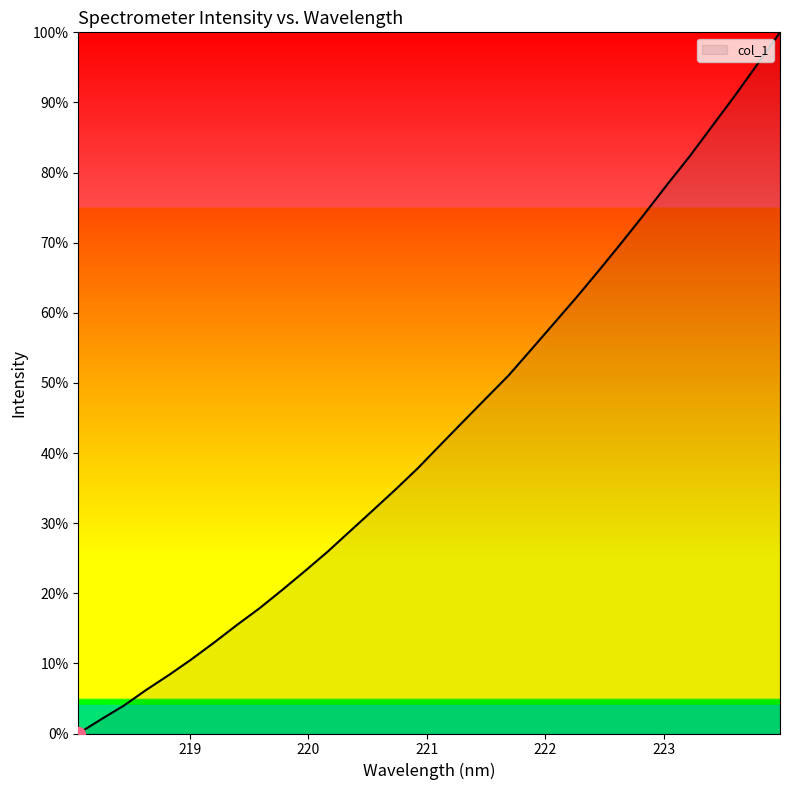

What is the greatest value displayed?

100.0